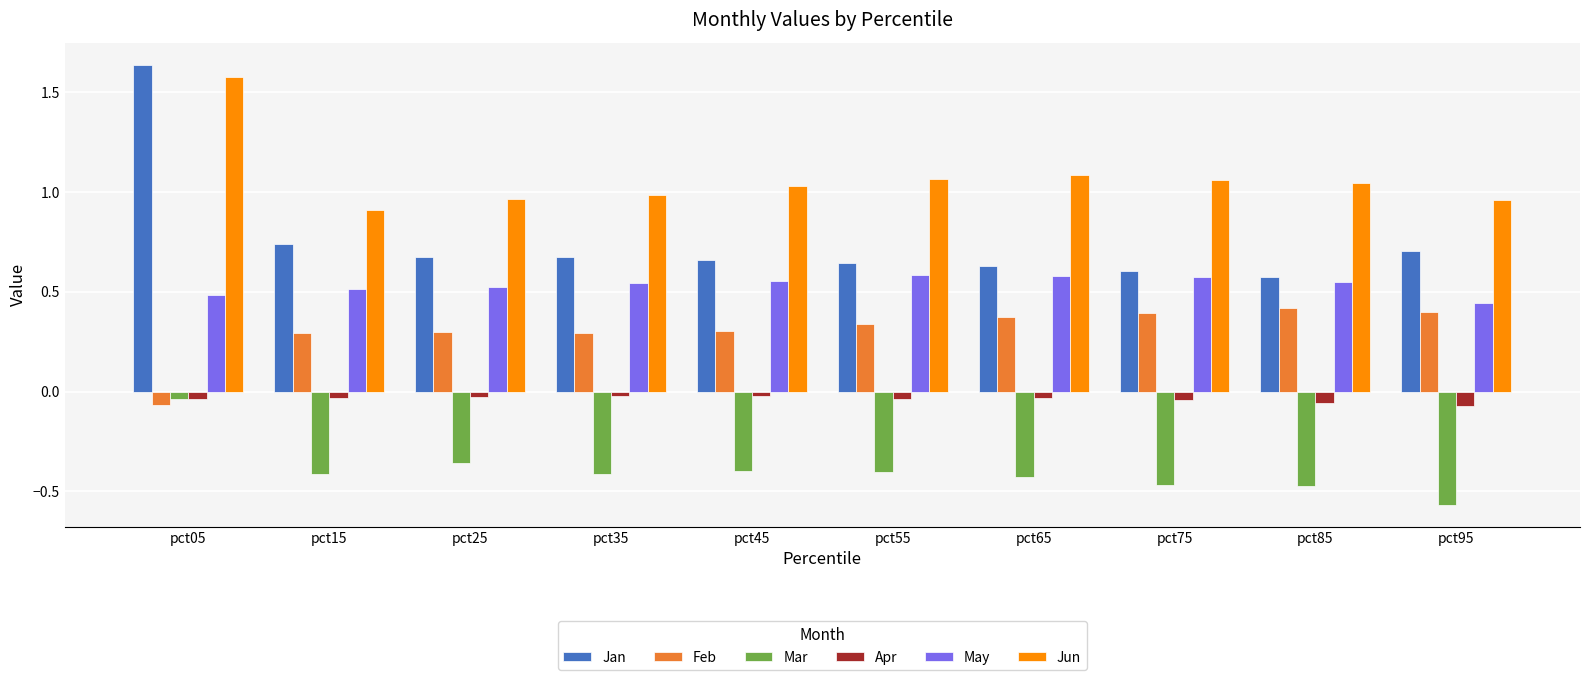

The Jun series shows 0.6 at pct45. True or false?

False